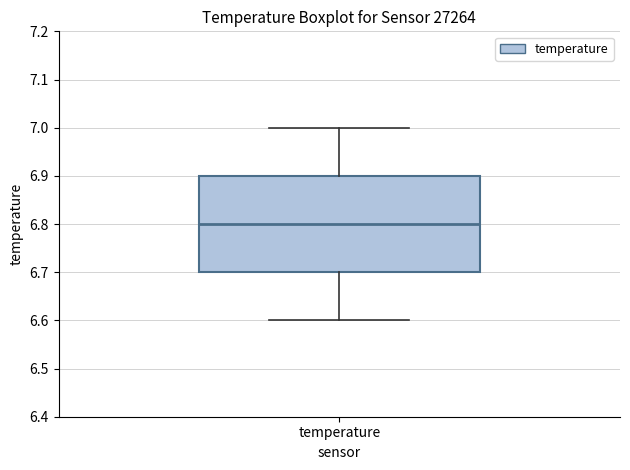

Read this box plot against the y-axis: the position of the median line, the range covered by the box, and the ends of both whiskers. The values are not printed on the chart, so give them approximately, as read against the axis.

median 6.8, box 6.7 to 6.9, whiskers 6.6 to 7.0